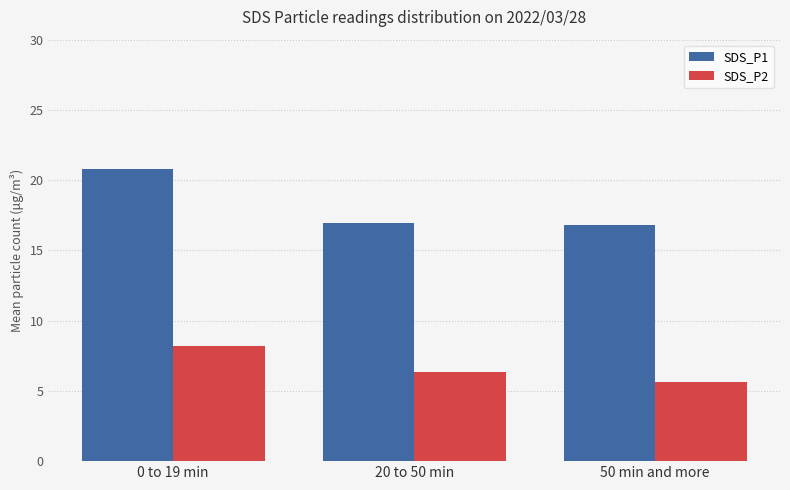

What is the total value across all series at 0 to 19 min?

29.0